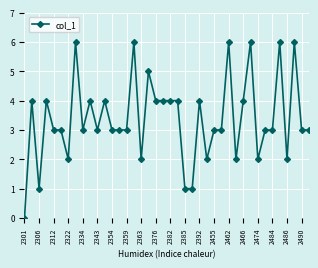

What is the value of the 23rd point from the left?

1